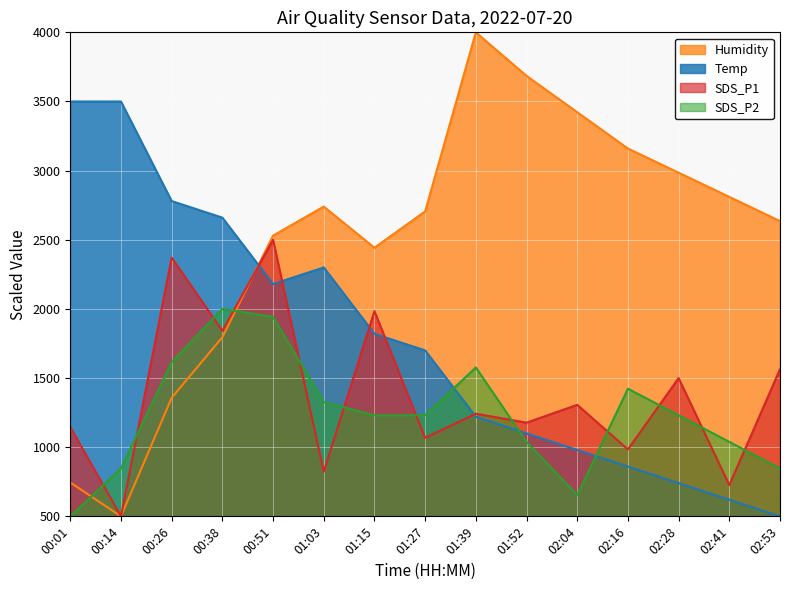

At 02:41, list the series in order from smallest to largest.

Temp, SDS_P1, SDS_P2, Humidity